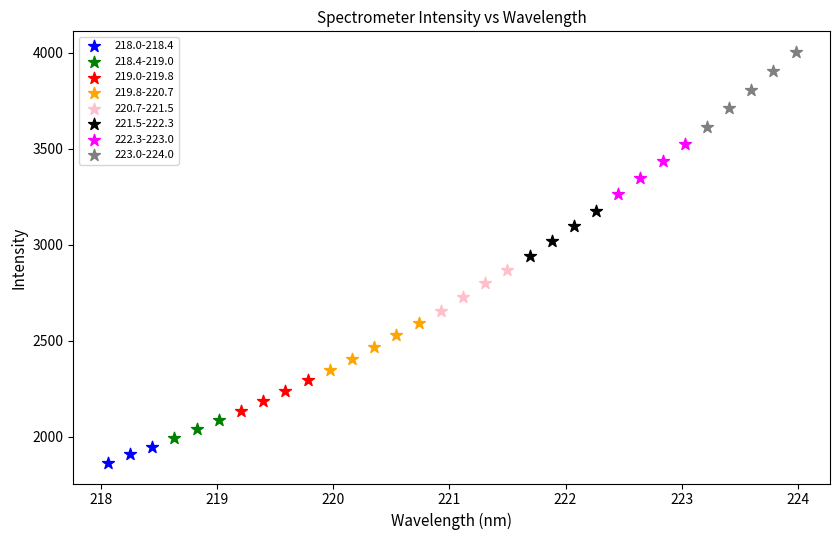

Which series contains the highest Y value?

223.0-224.0